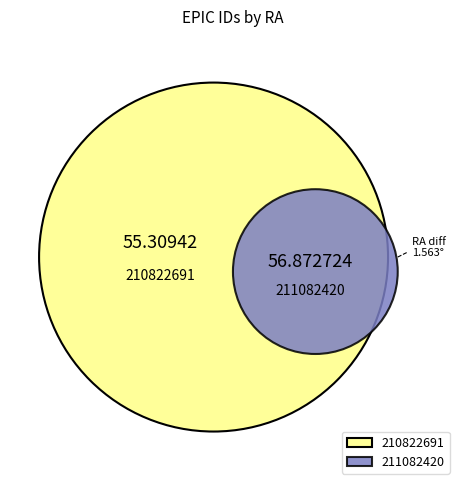

Count the number of slices in the pie.

2